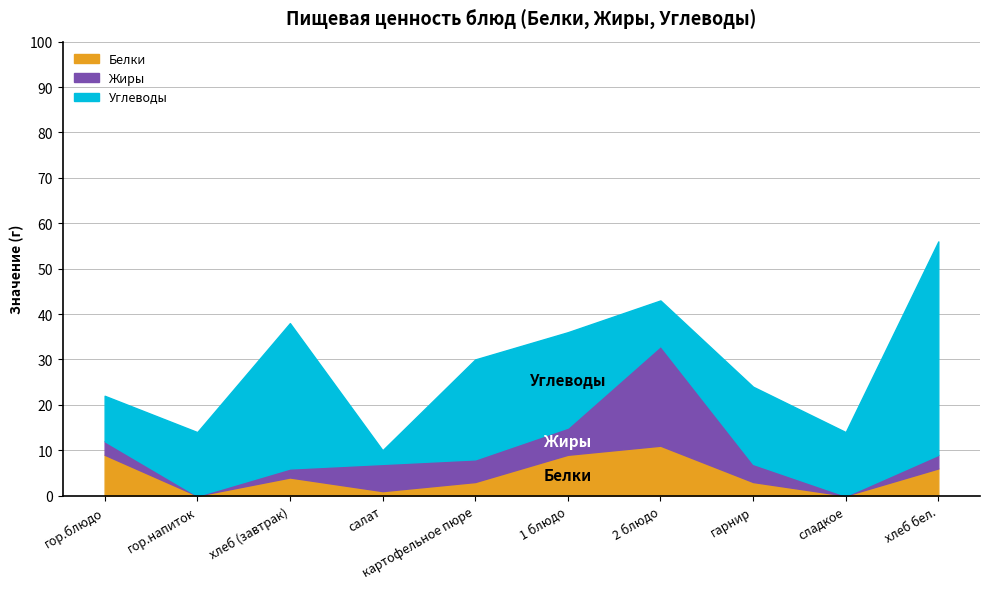

Which series changed the most between гор.блюдо and 1 блюдо?

Углеводы